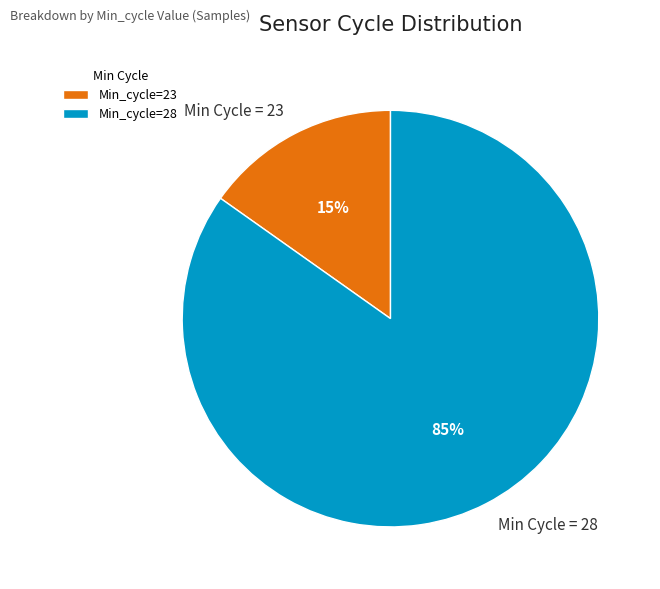

Is the sum of Min Cycle = 28 and Min Cycle = 23 greater than half?

Yes